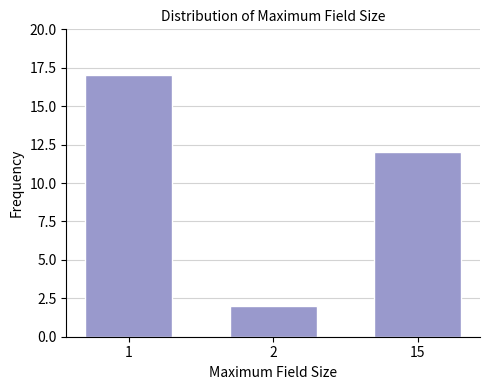

Reading right to left, transcribe all the data shown in this chart.

12	2	17